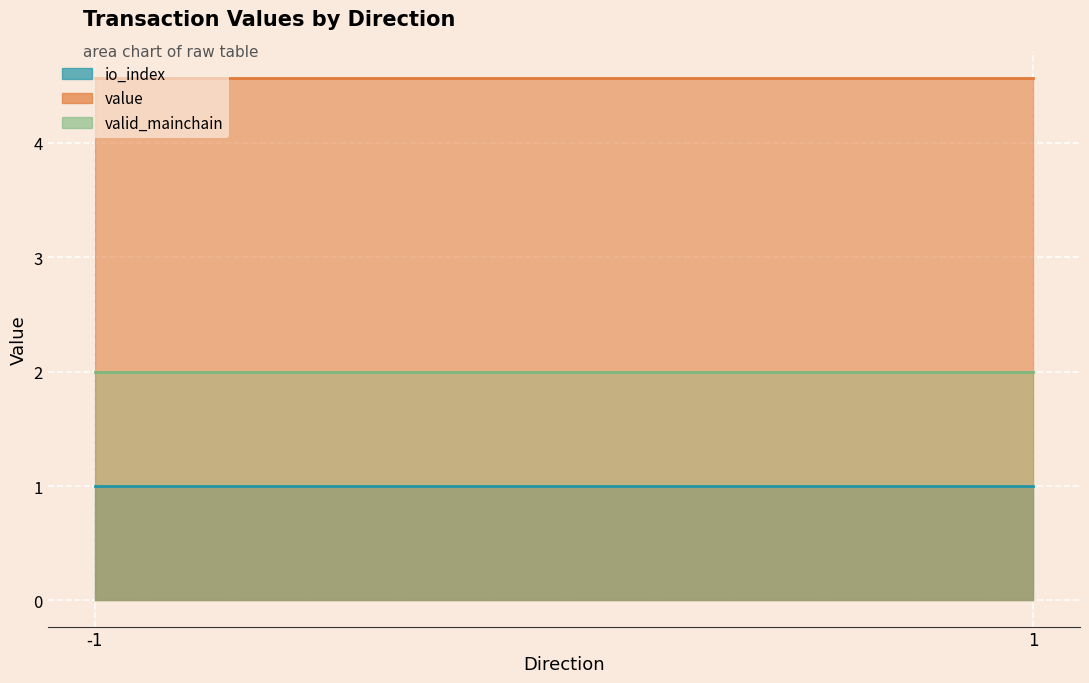

Count the number of data series in this chart.

3